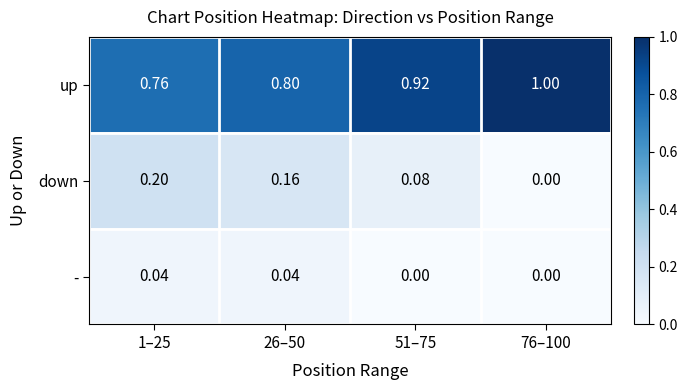

Which series has the largest range (max minus min)?

up